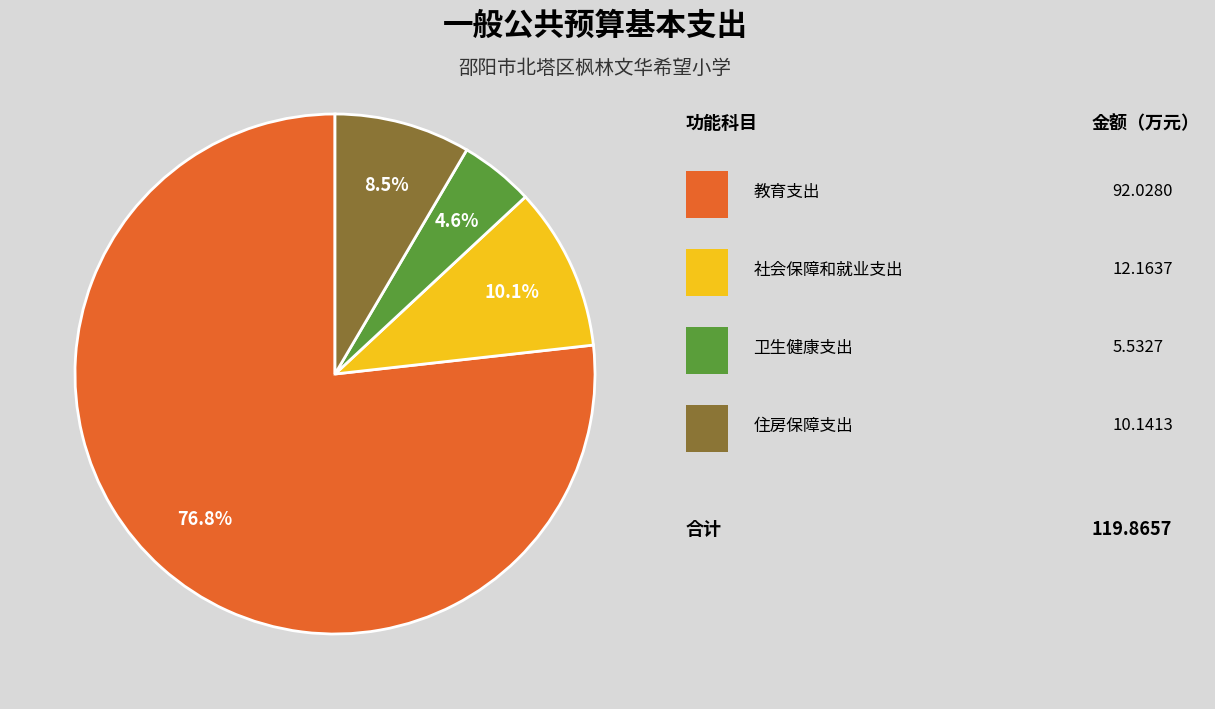

Is there a majority slice in this chart?

Yes